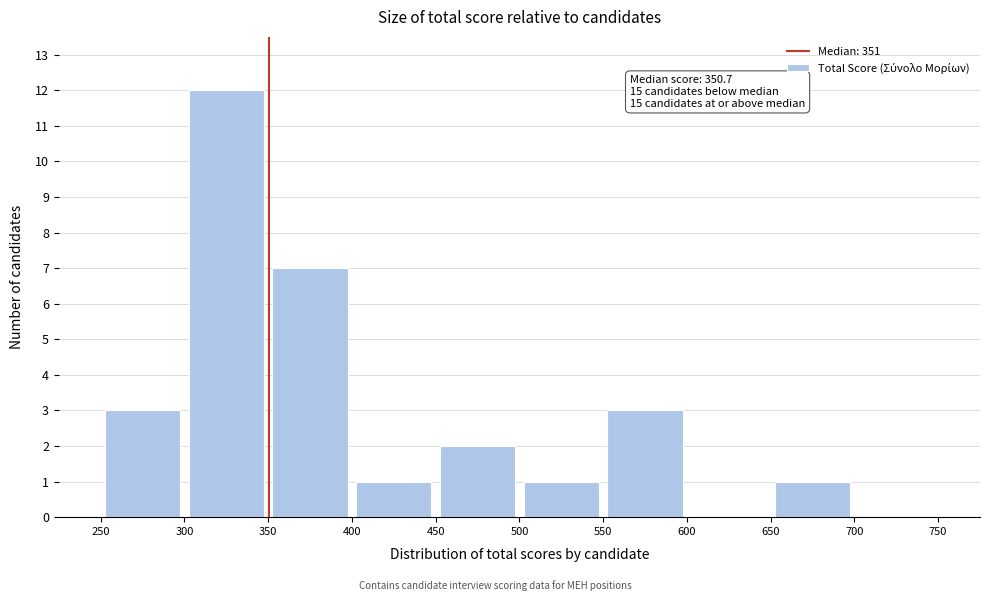

Which range on the x-axis has the tallest bar?

300 to 350